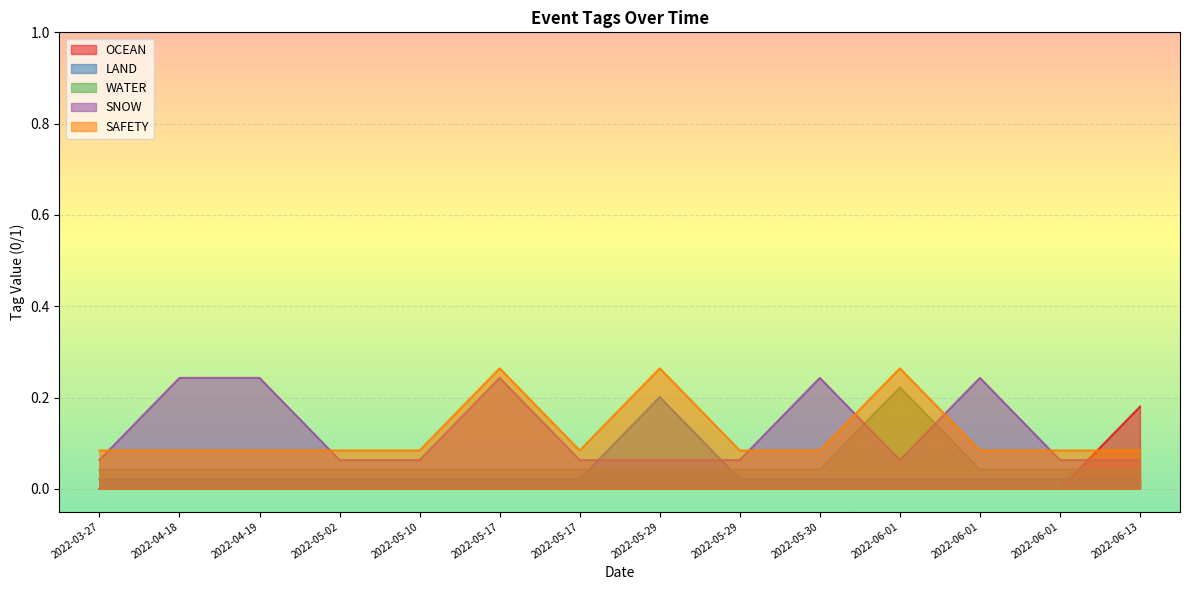

The value of SAFETY at 2022-05-17 is 0.1. True or false?

False